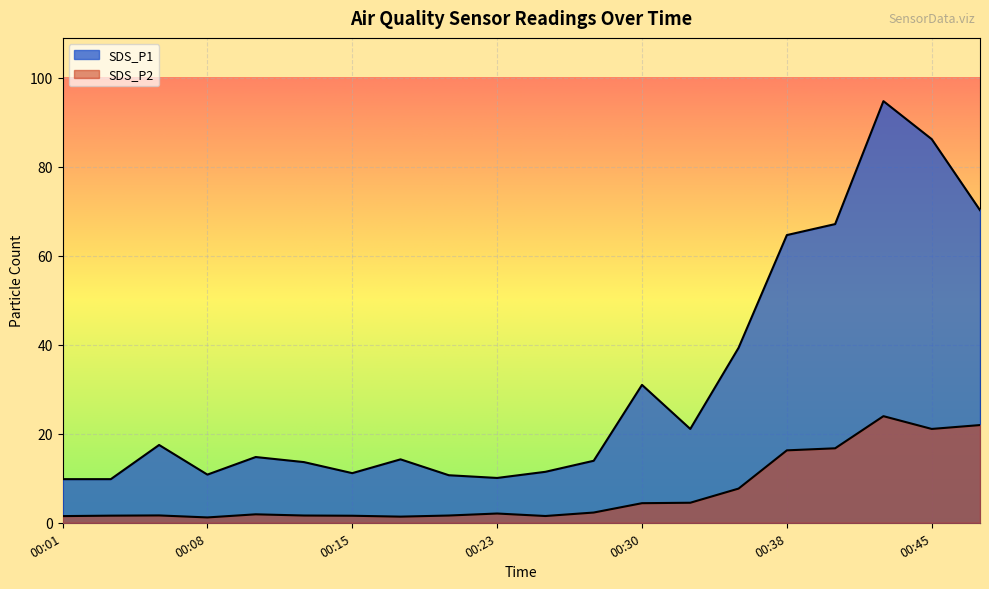

What is the smallest value displayed?

1.2